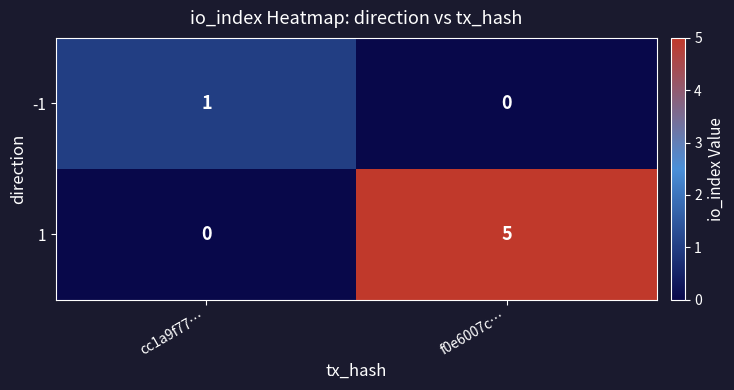

Reading left to right, what are all the values shown in this chart?

-1: cc1a9f77…=1	f0e6007c…=0
1: cc1a9f77…=0	f0e6007c…=5